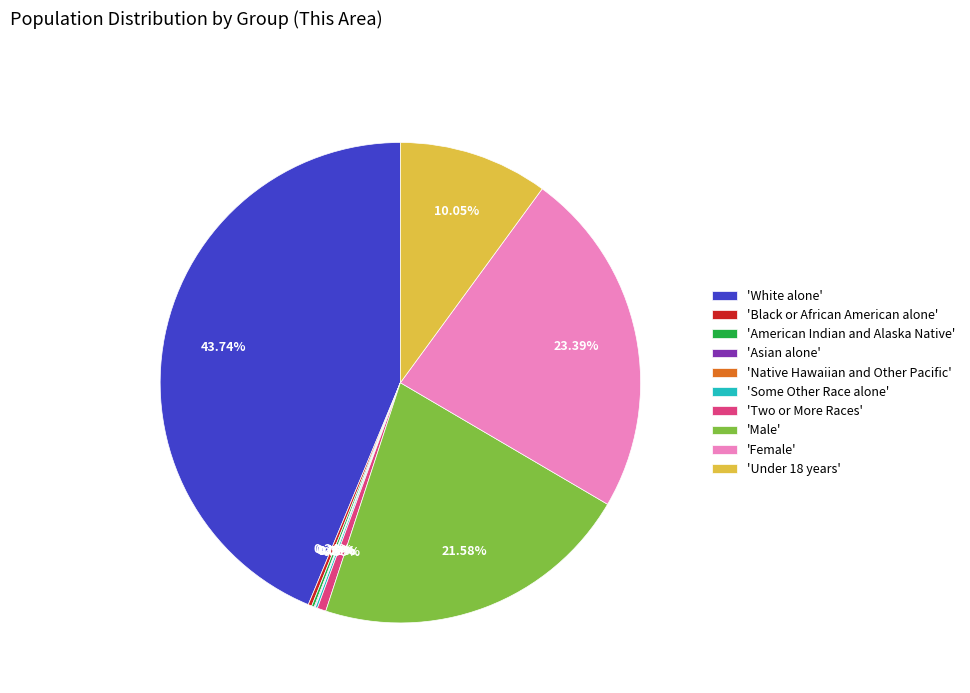

Between 'Two or More Races' and 'Male', which is larger?

'Male'